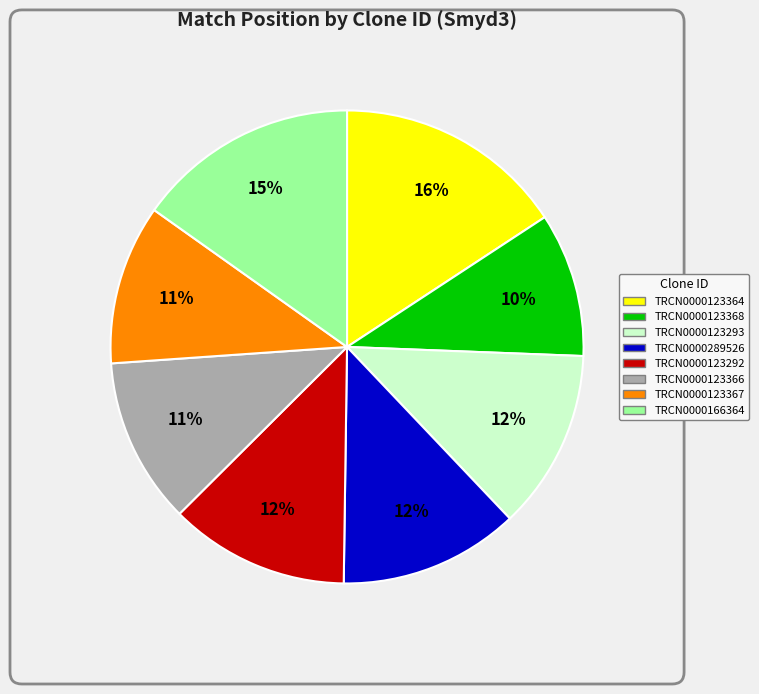

Is there a majority slice in this chart?

No